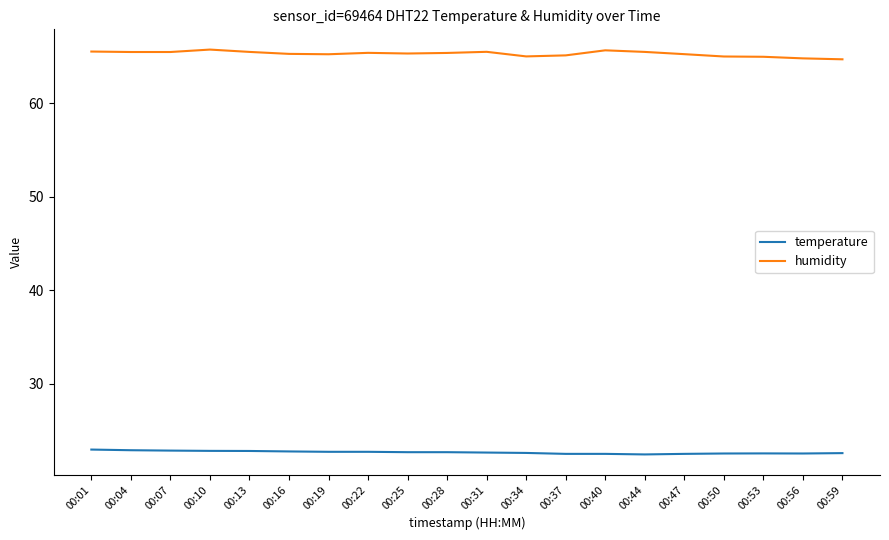

What is the spread (max minus min) of values at 00:56?

42.2